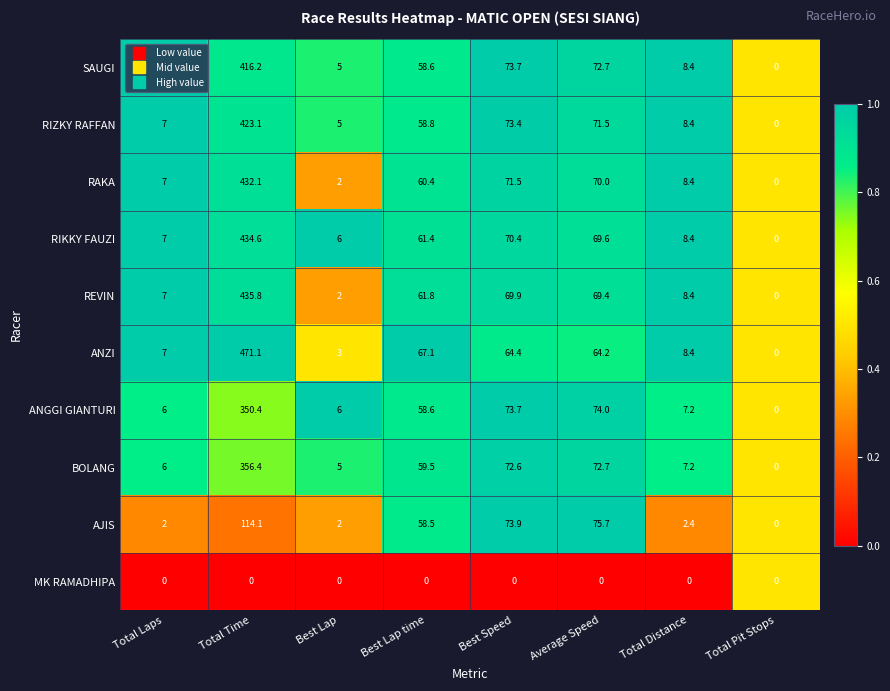

What is the sum of all SAUGI values?

641.6